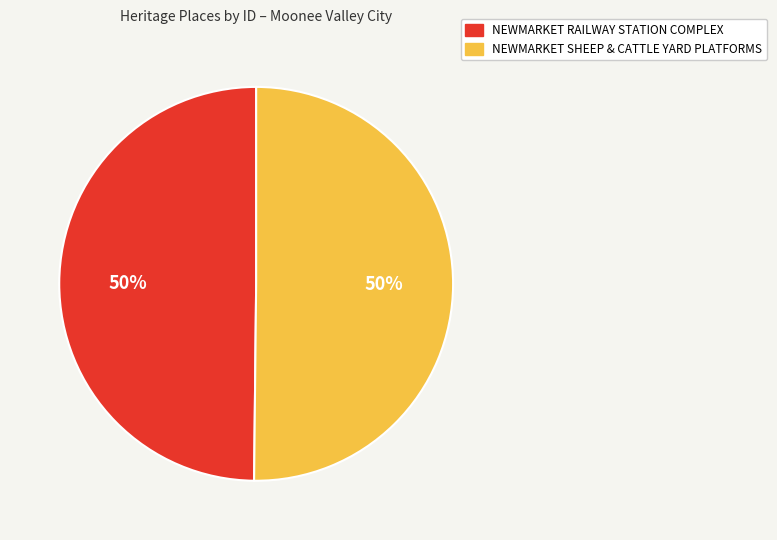

To the nearest percent, what is the combined percentage of NEWMARKET RAILWAY STATION COMPLEX and NEWMARKET SHEEP & CATTLE YARD PLATFORMS?

100%